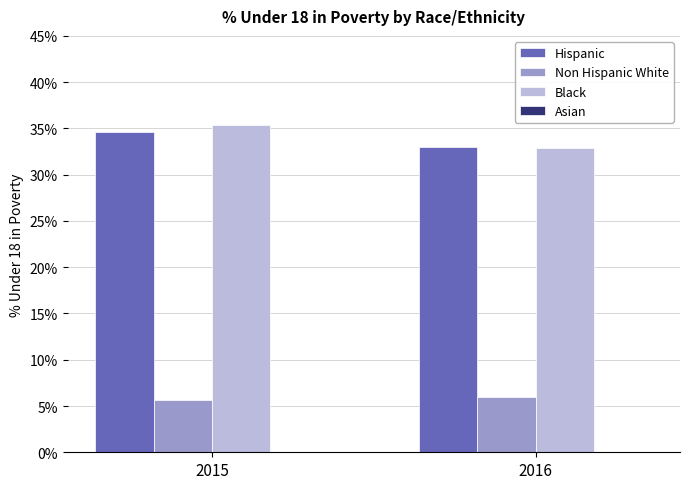

Which series has the largest total across all categories?

Black